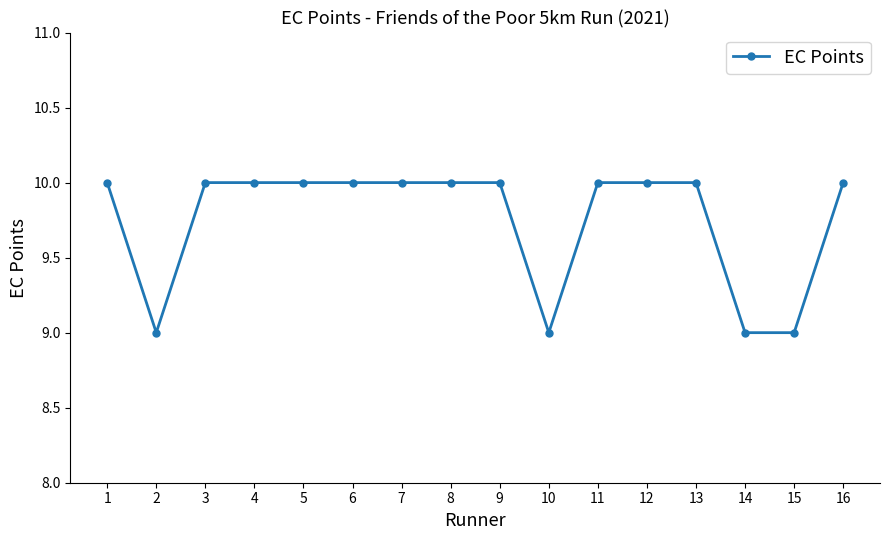

What is the sum of the values at 5 and 10?

19